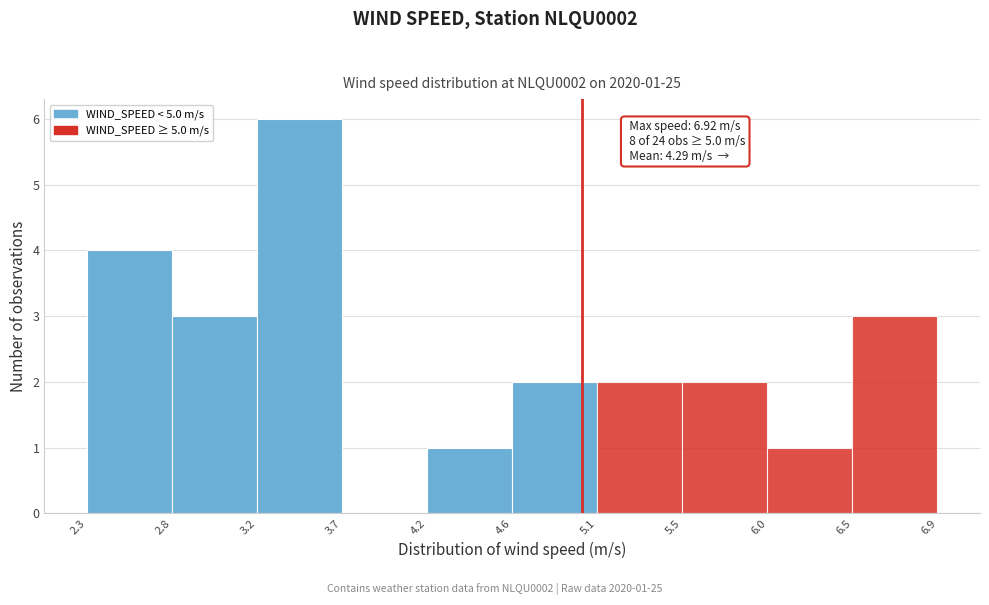

Over which range of the x-axis is the bar tallest?

3.2 to 3.7